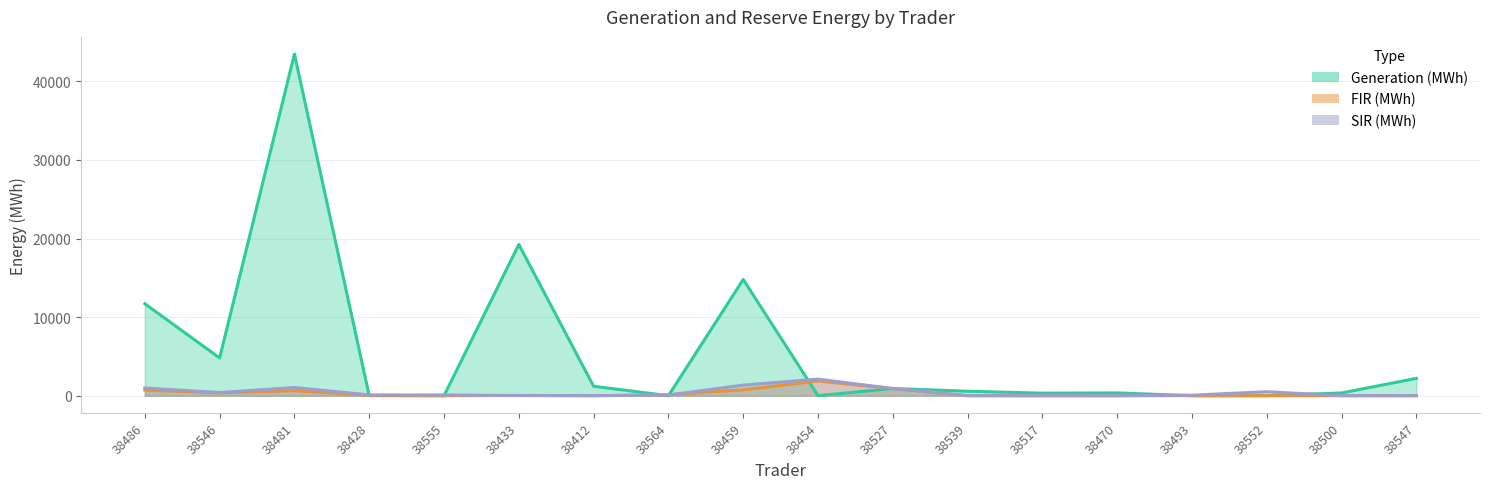

List the labels in order of Generation (MWh) value, largest first.

38481, 38433, 38459, 38486, 38546, 38547, 38412, 38527, 38539, 38470, 38500, 38517, 38428, 38555, 38564, 38454, 38493, 38552